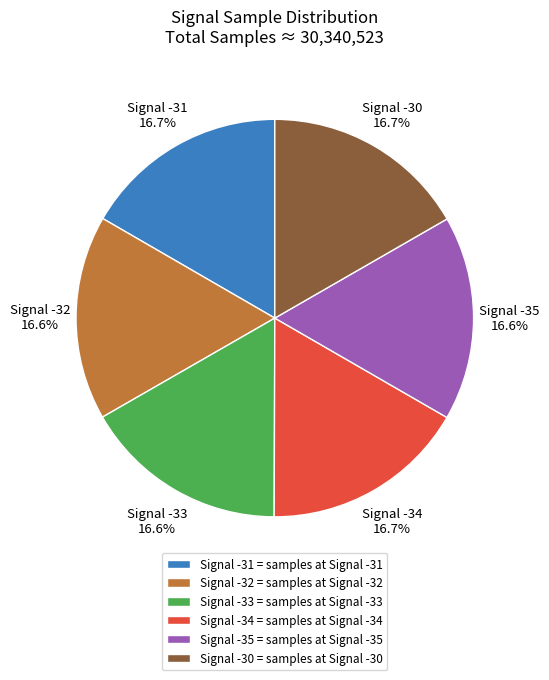

What is the total percentage of Signal -30 and Signal -34?

33.4%